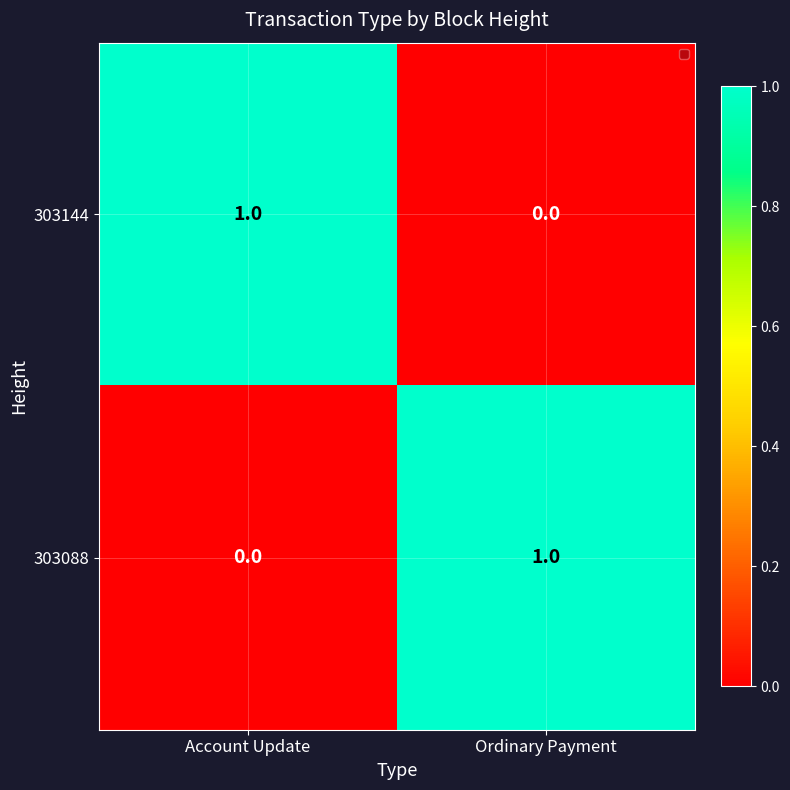

True or false: 303144 has a value of 0 at Ordinary Payment.

True